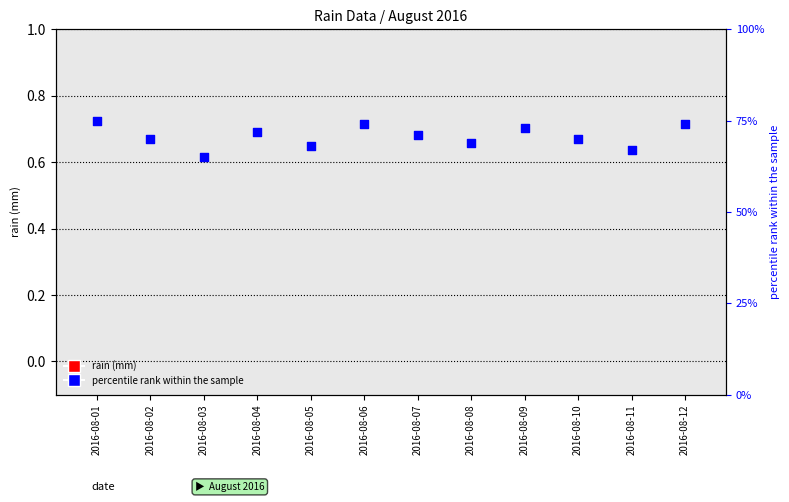

Which series has the largest total across all categories?

percentile rank within the sample